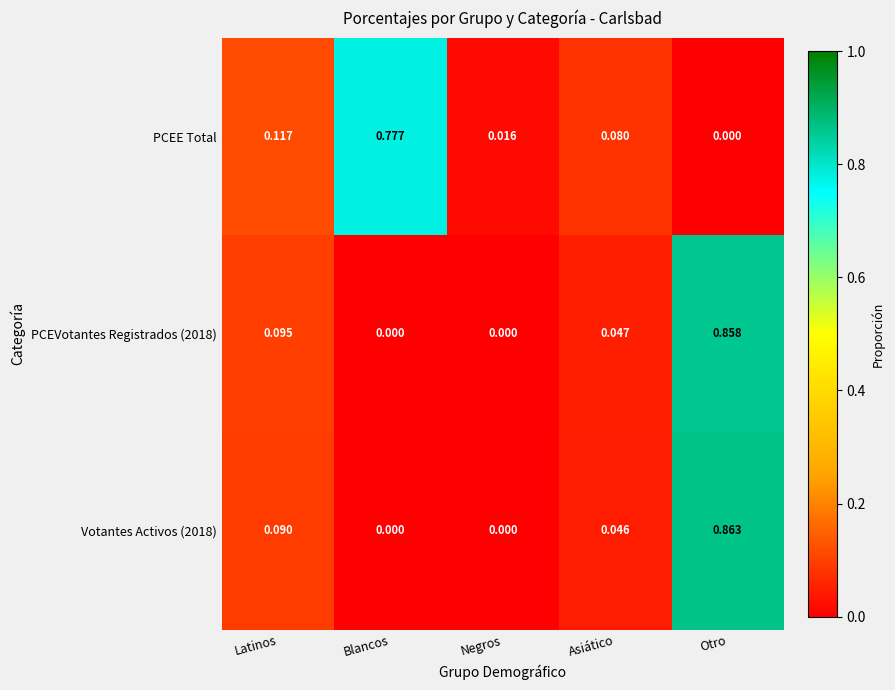

Count the number of data series in this chart.

3